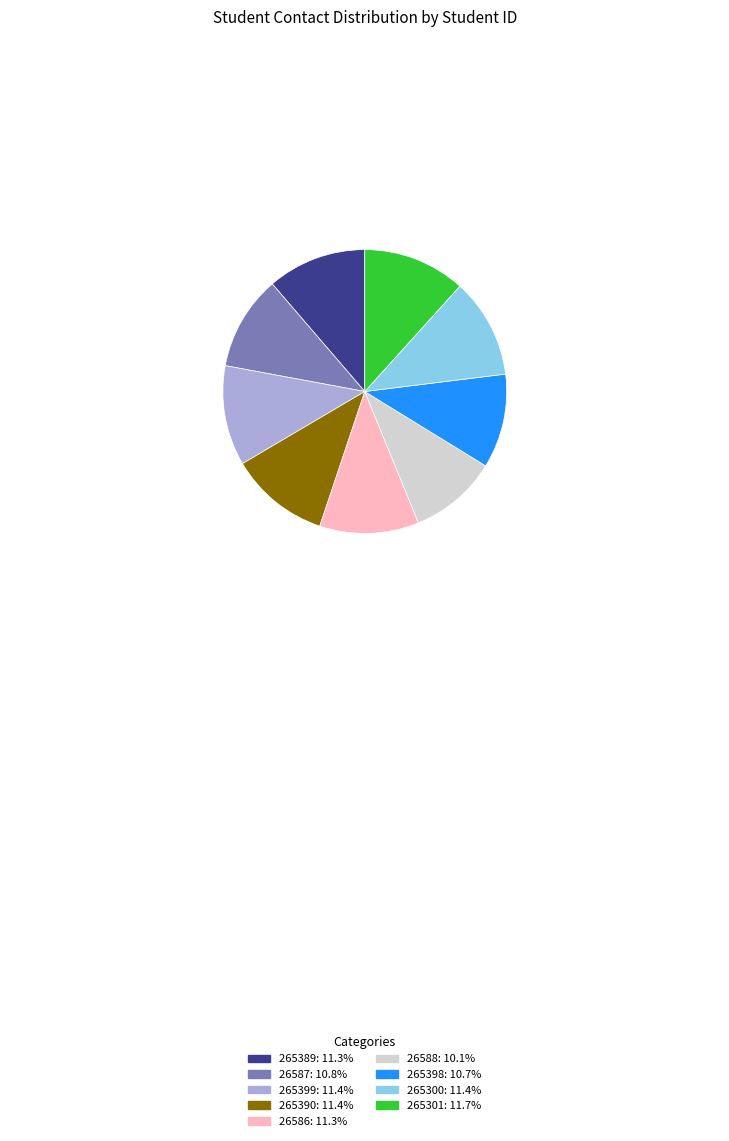

Does any single category account for the majority?

No